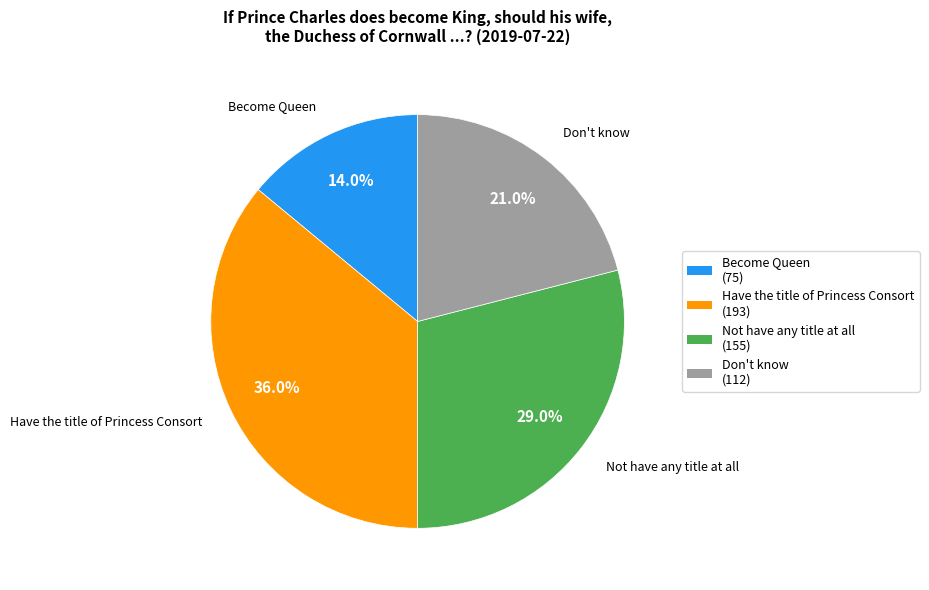

To the nearest percent, what is the combined percentage of Become Queen and Not have any title at all?

43%